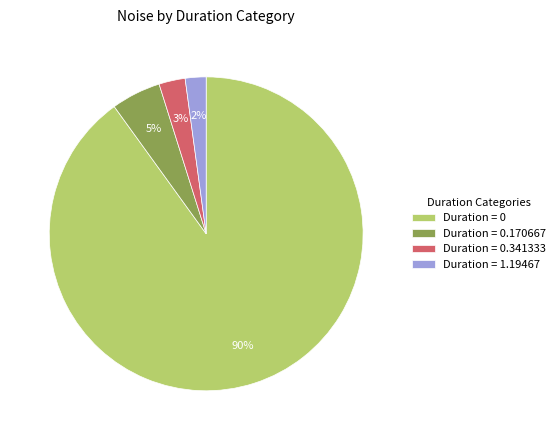

Is there a majority slice in this chart?

Yes